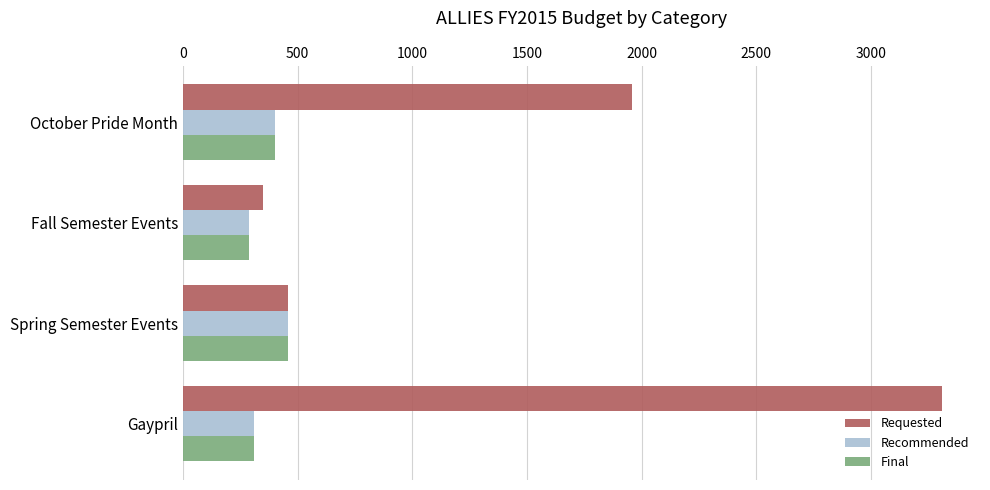

What is the sum of all Requested values?

6080